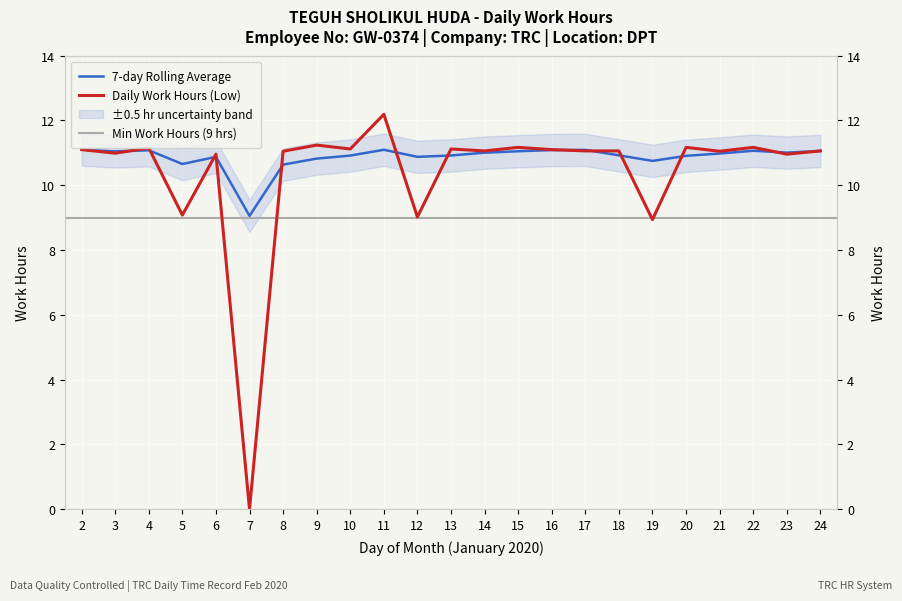

How many lines are shown in the chart?

2